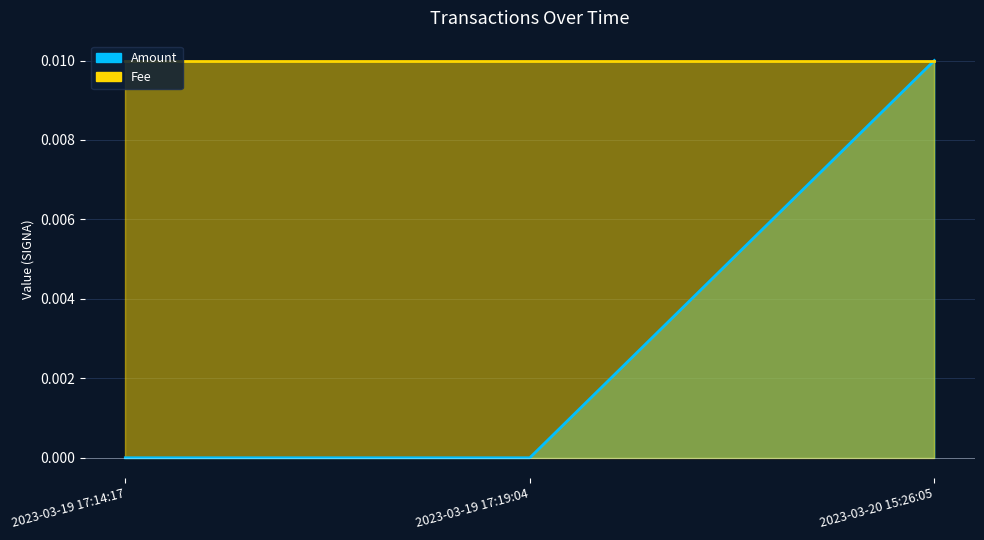

Is it true that the value at 2023-03-20 15:26:05 is 0.0?

False